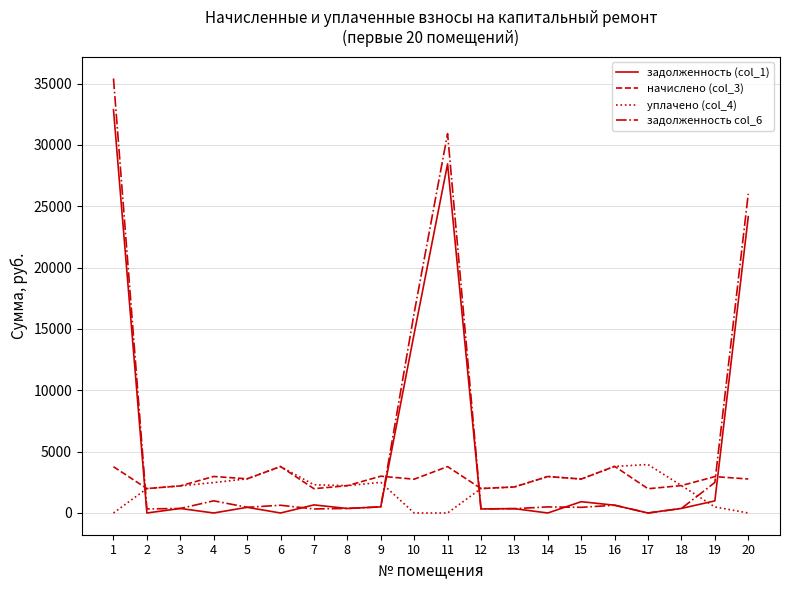

Where does the задолженность col_6 series first go above 495?

1